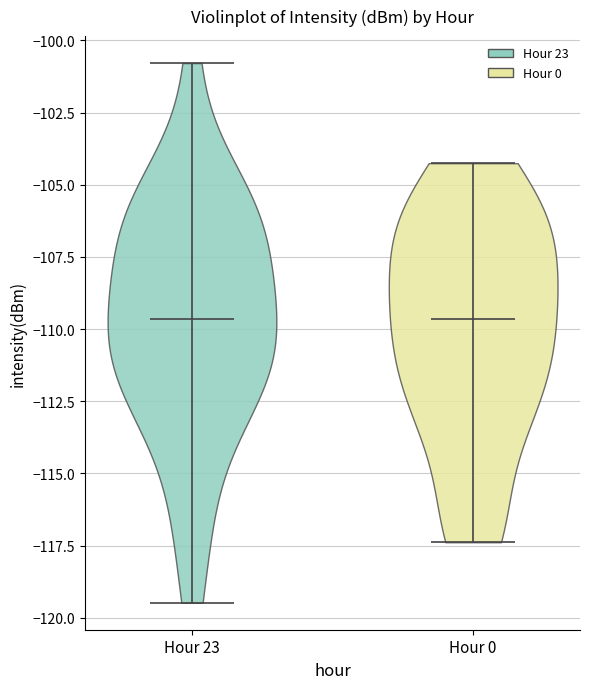

Reading left to right, read every violin against the y-axis: where its median line is, and the lowest and highest points it reaches. The values are not printed on the chart, so give them approximately, as read against the axis.

Hour 23: median line -109.5, lowest point -119.5, highest point -101.0
Hour 0: median line -109.5, lowest point -117.5, highest point -104.5